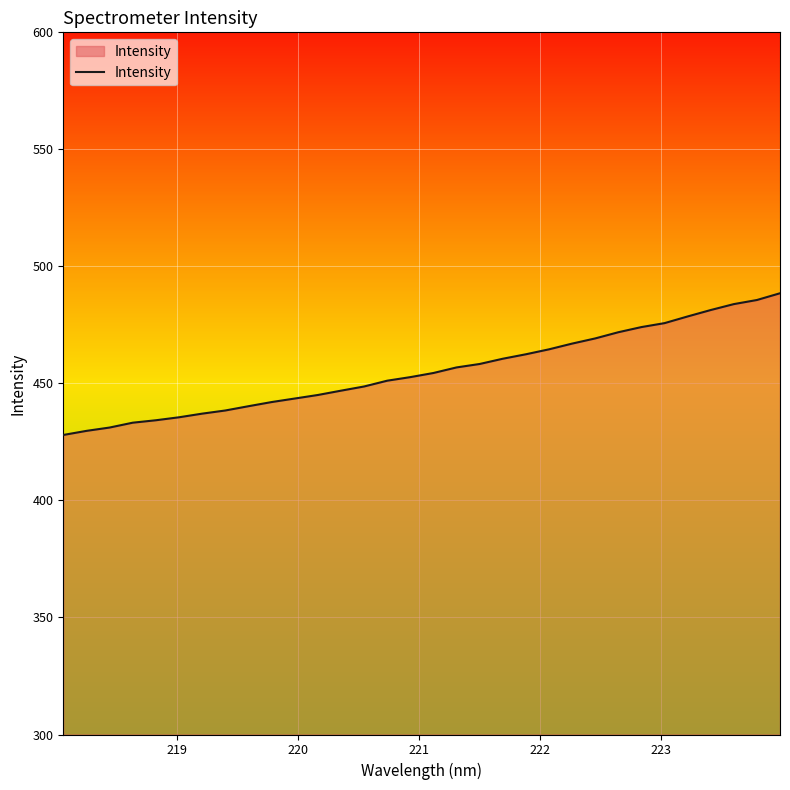

What is the difference between the maximum and minimum values?

60.5